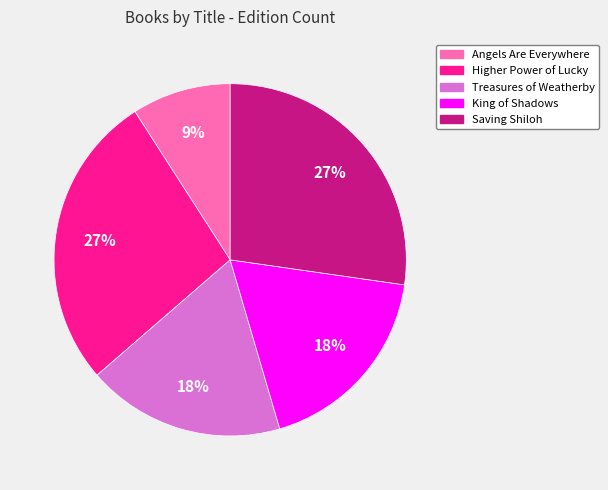

How many segments does this pie chart have?

5